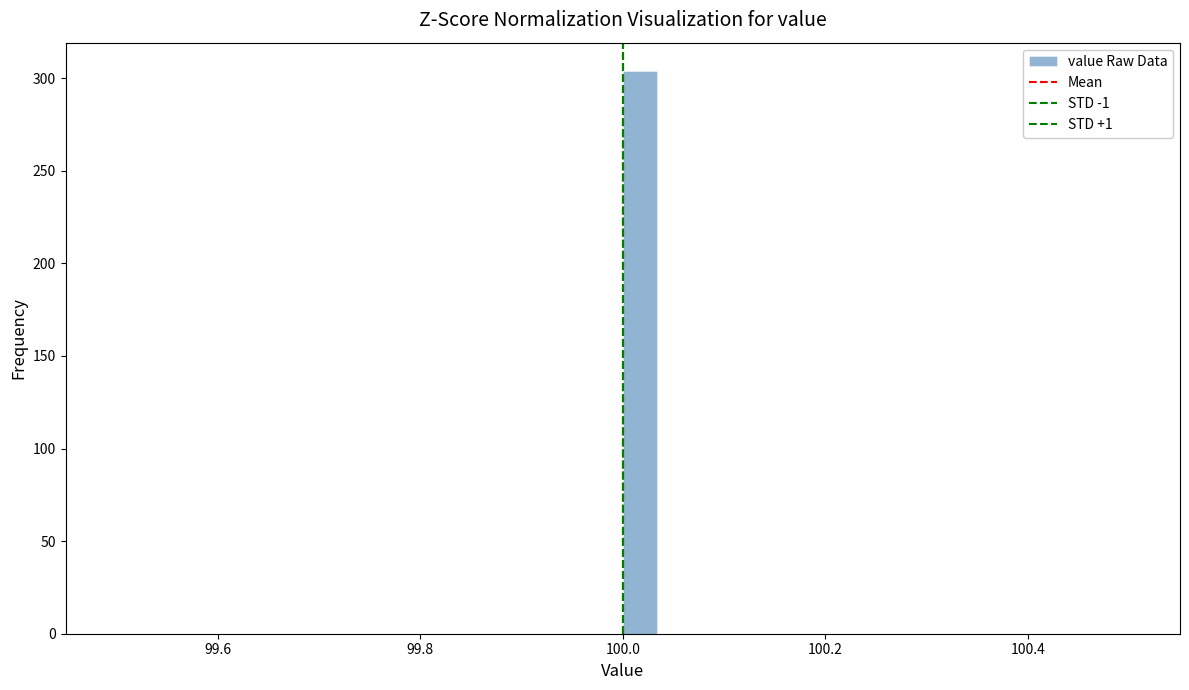

Around what value on the x-axis is the tallest bar? Give the approximate position of its centre, as read against the axis.

100.02